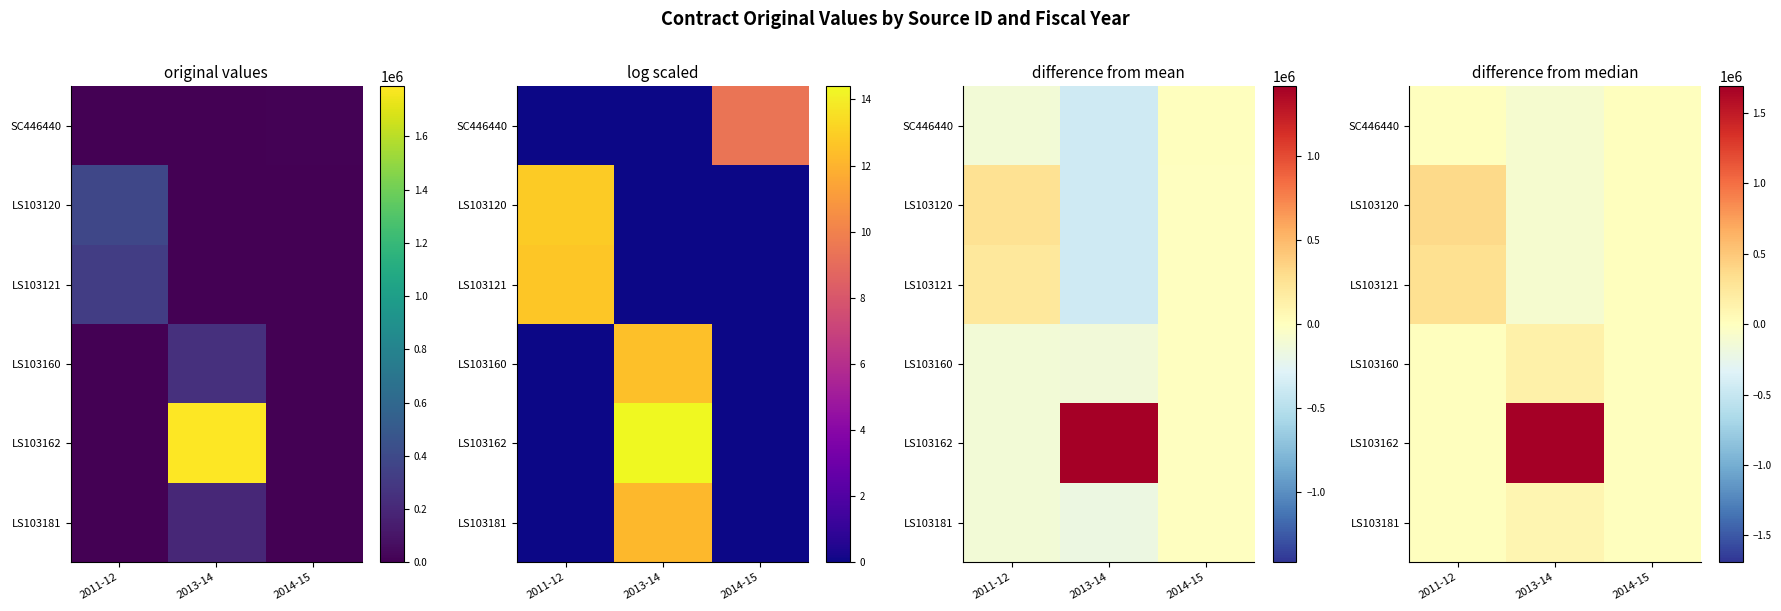

The LS103181 series shows 58096.2 at 2014-15. True or false?

False